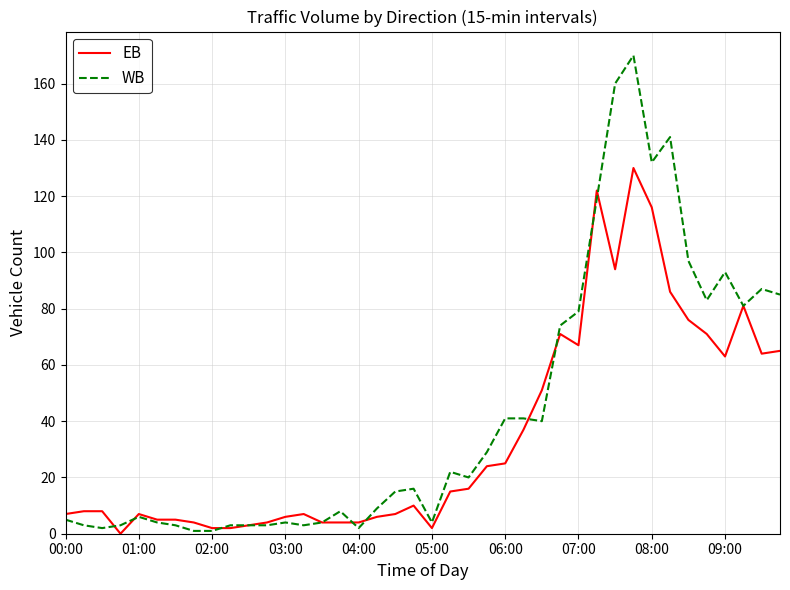

True or false: WB has more than 2 points higher than both neighbors.

True